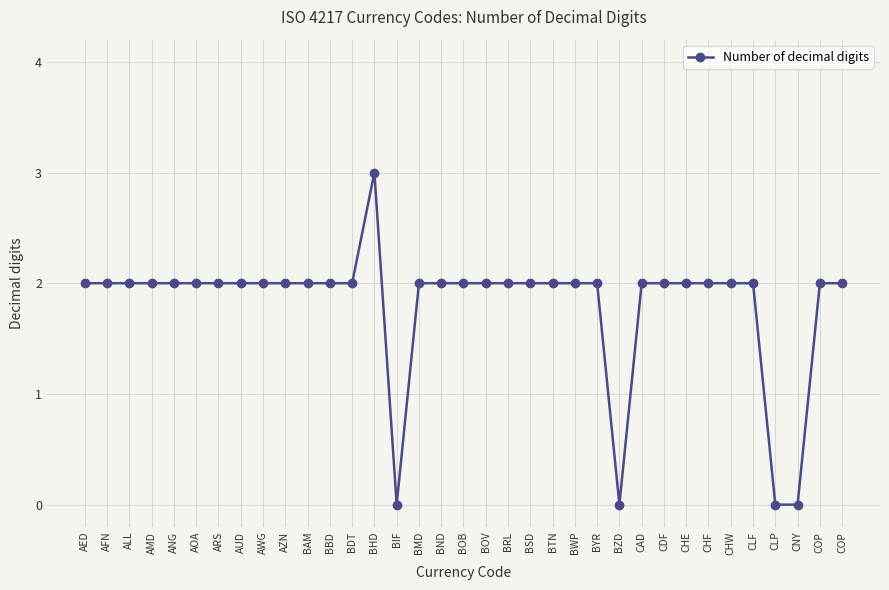

How many lines are shown in the chart?

1